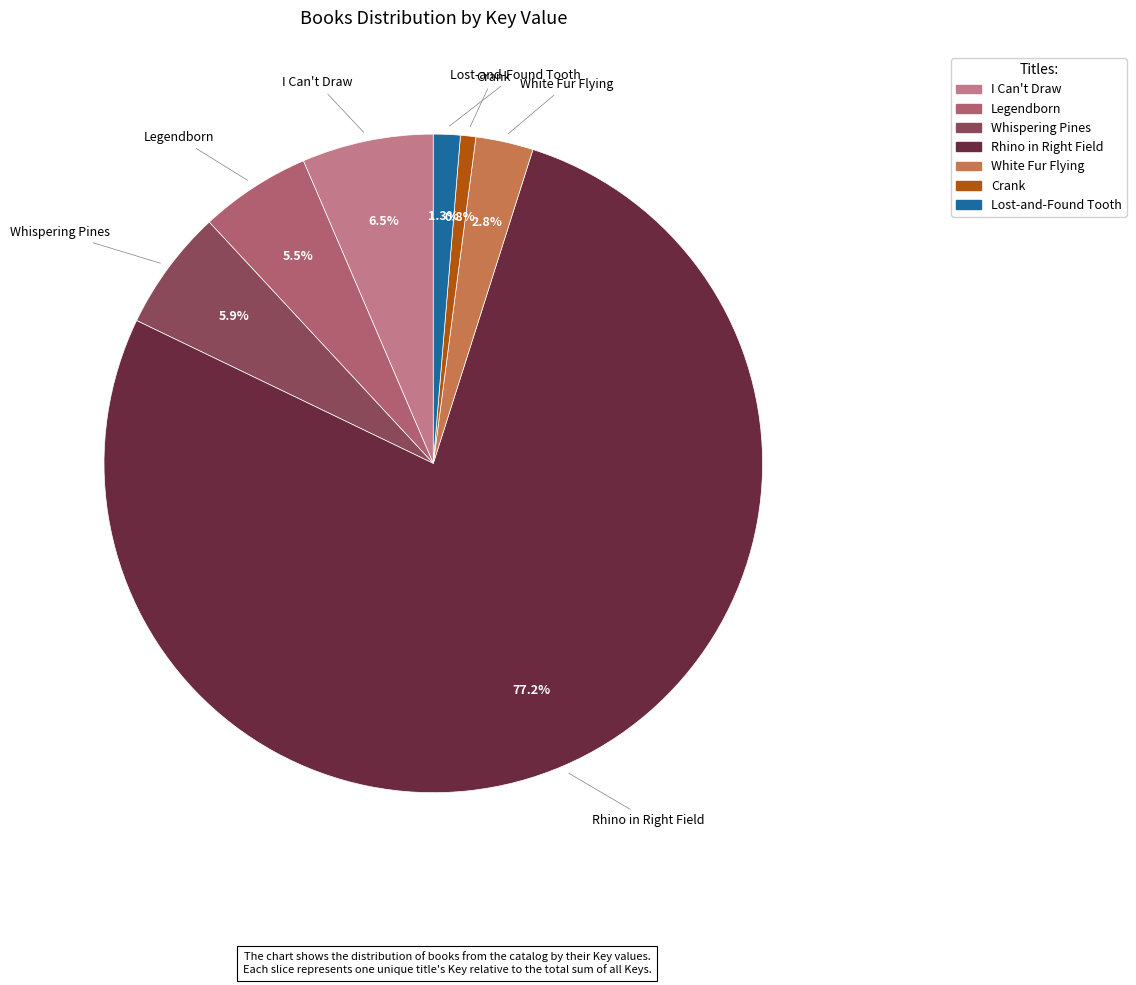

Which slice is the smallest?

Crank